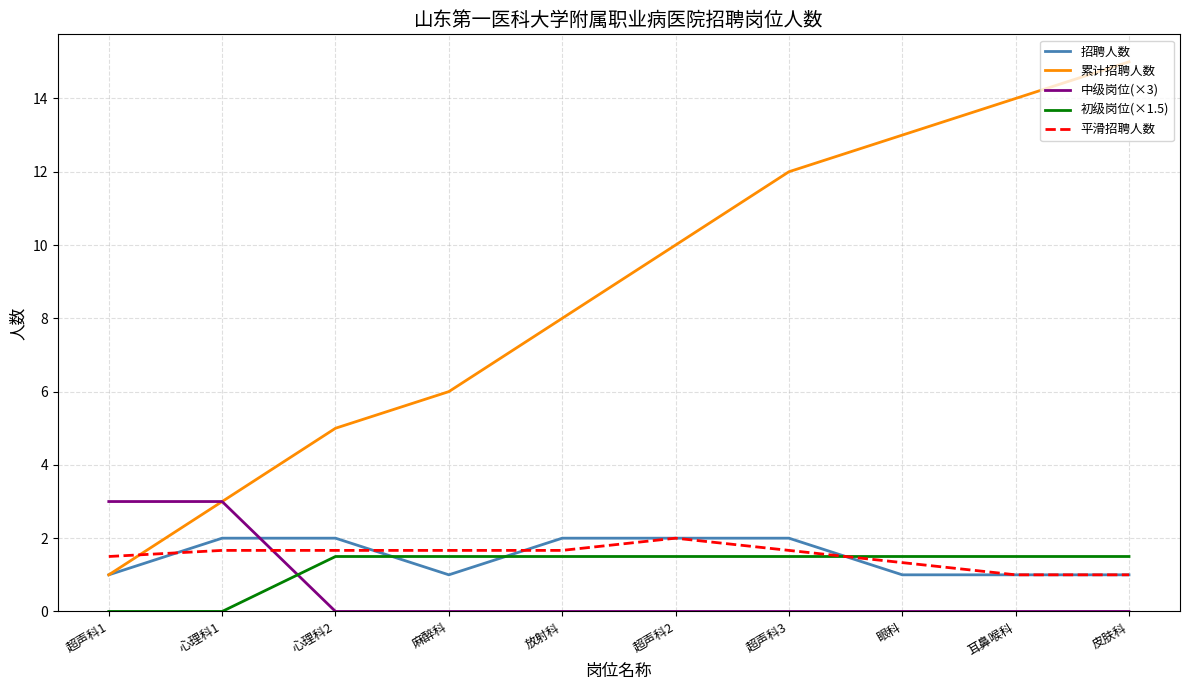

What is the highest value of the 累计招聘人数 series?

15.0